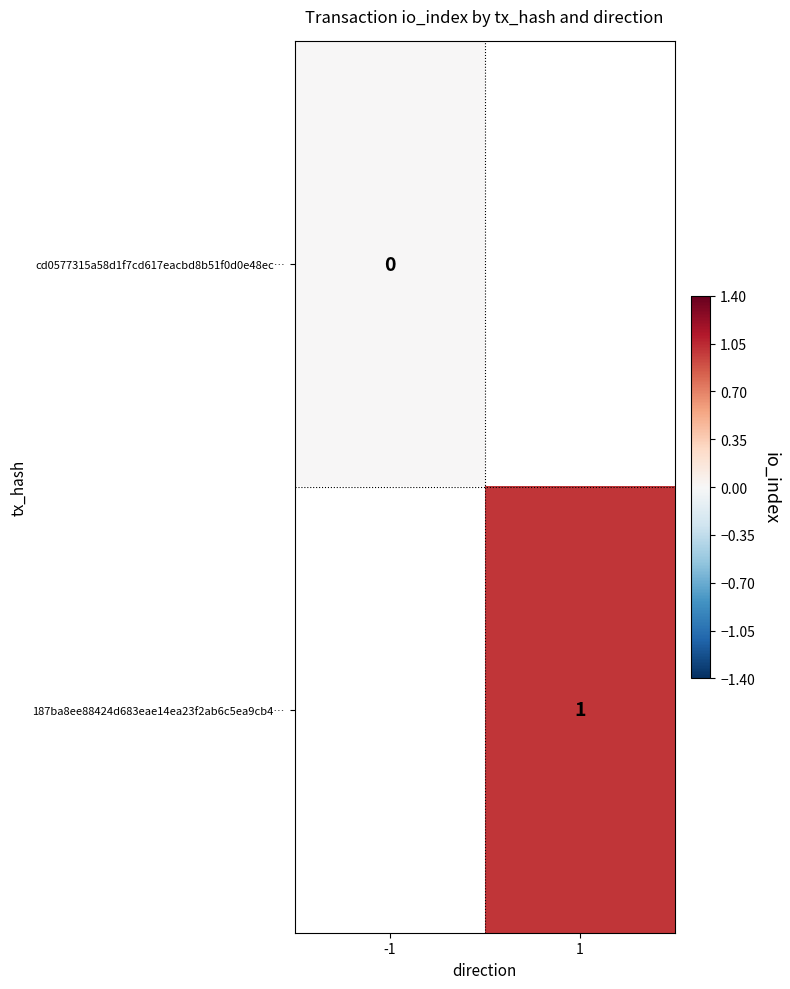

The 187ba8ee88424d683eae14ea23f2ab6c5ea9cb4… series shows 0 at 1. True or false?

False